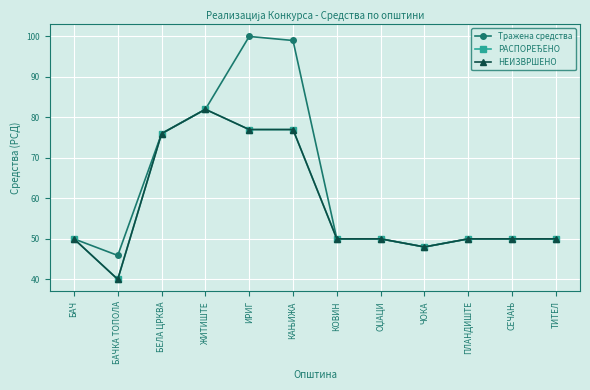

Reading left to right, what are all the values shown in this chart?

Тражена средства: 50.0	45.9	76.0	82.0	100.0	99.0	50.0	50.0	48.0	50.0	50.0	50.0
РАСПОРЕЂЕНО: 50.0	40.0	76.0	82.0	77.0	77.0	50.0	50.0	48.0	50.0	50.0	50.0
НЕИЗВРШЕНО: 50.0	40.0	76.0	82.0	77.0	77.0	50.0	50.0	48.0	50.0	50.0	50.0